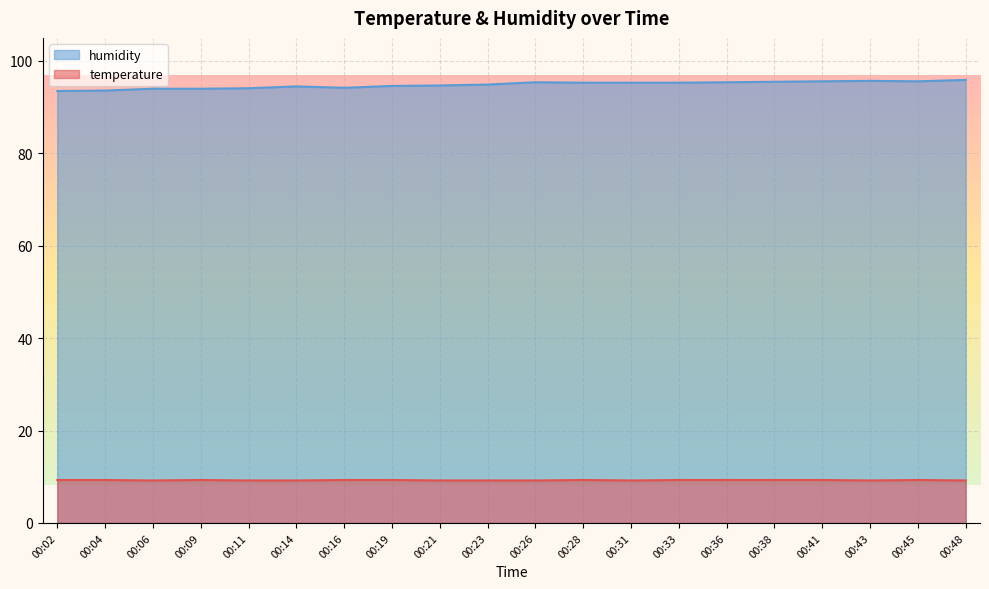

What is the sum of all humidity values?

1897.1